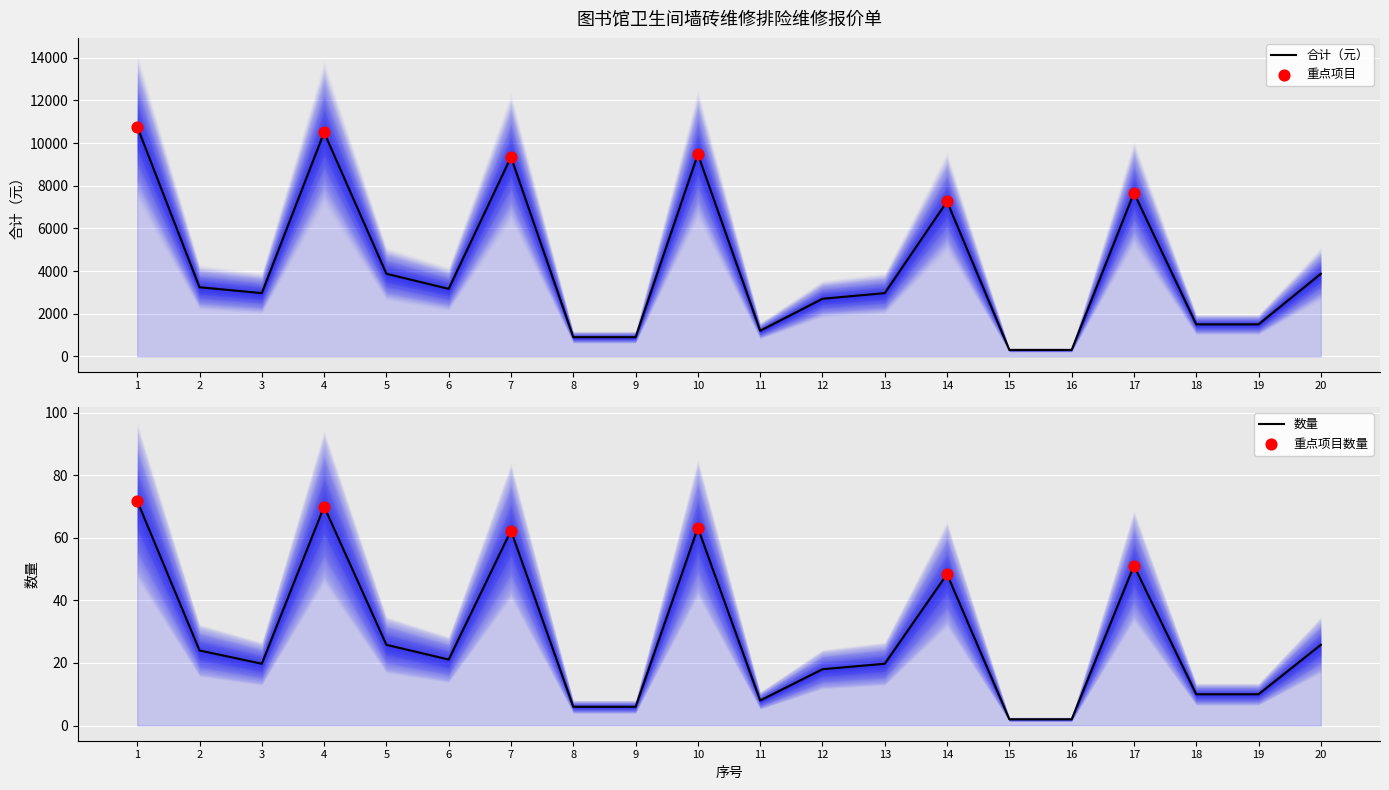

At which category is the sum across all series the highest?

1